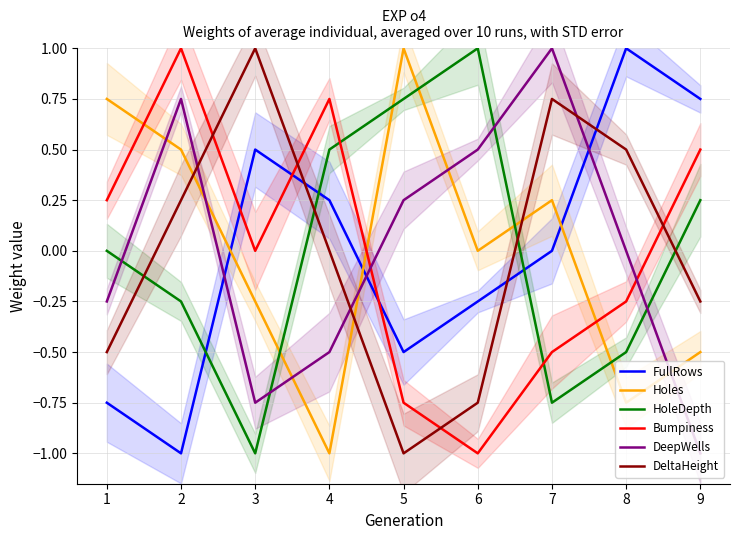

How many times do Bumpiness and HoleDepth cross each other?

2